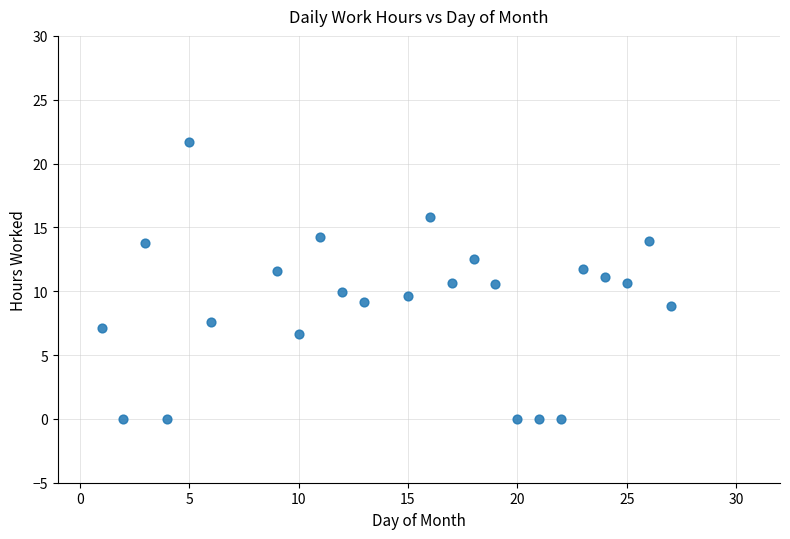

What is the range of Y values (max minus min)?

21.7